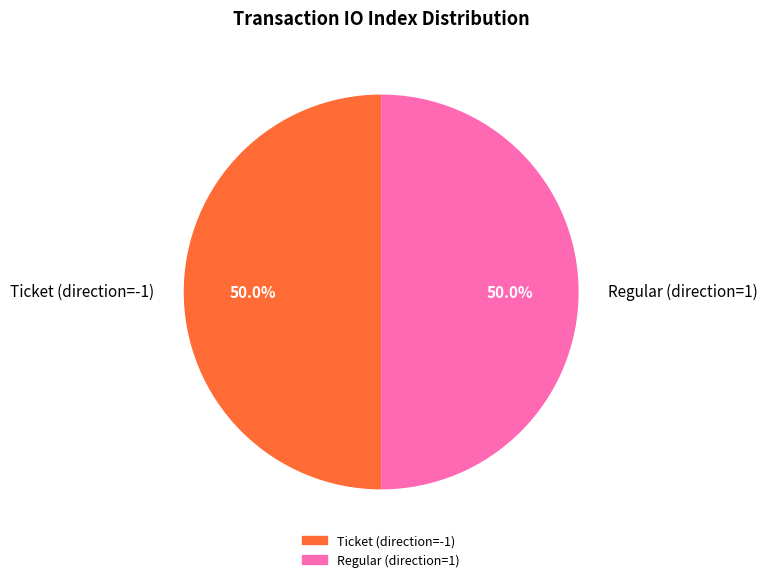

How much of the chart is everything except Regular (direction=1)?

50.0%